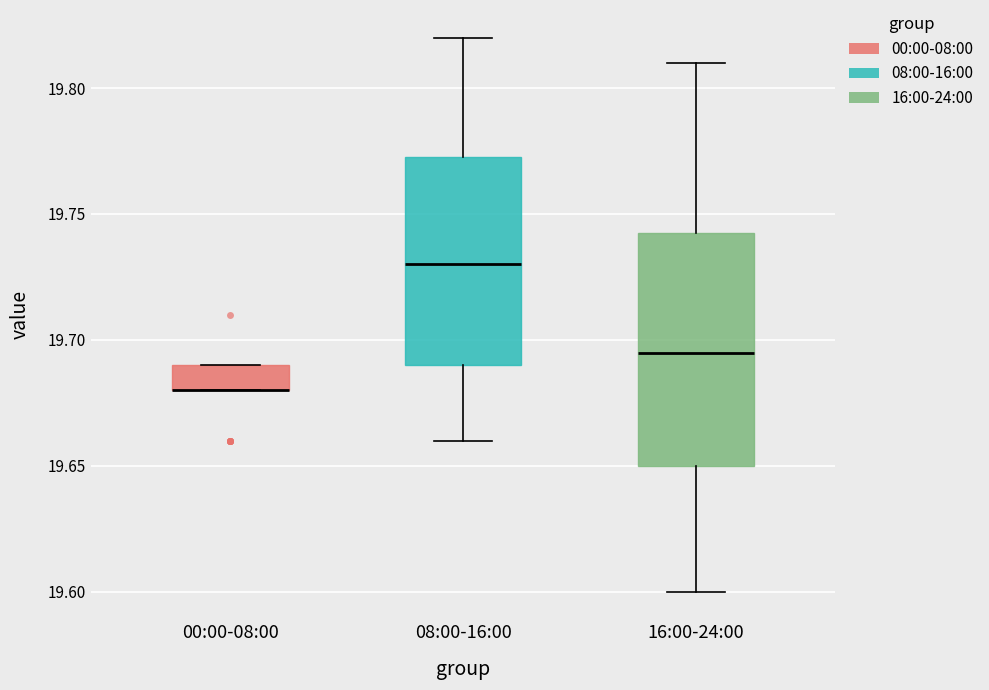

Which box is the tallest, from its lower edge to its upper edge?

16:00-24:00